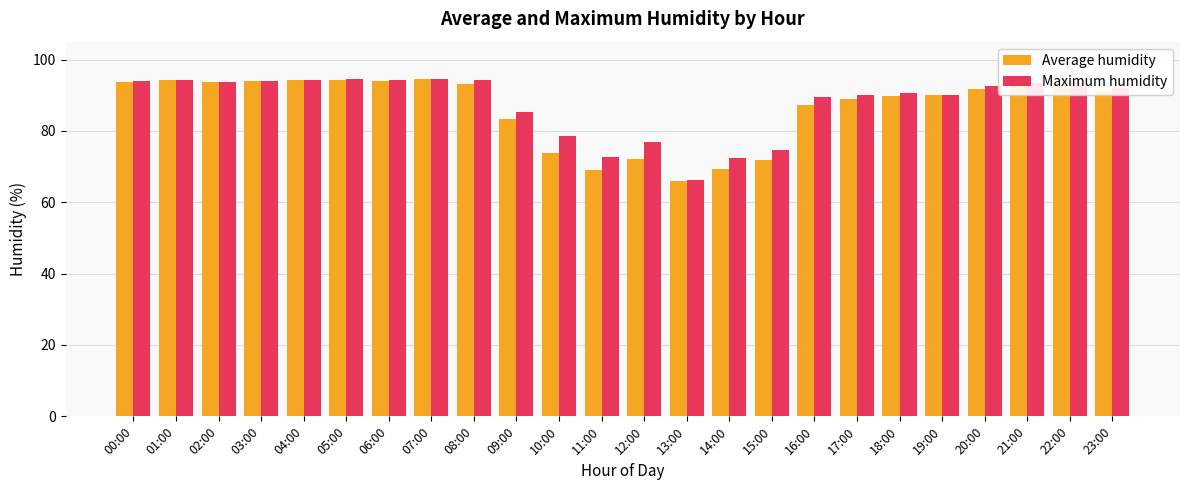

What are all the series names shown in the legend?

Average humidity, Maximum humidity